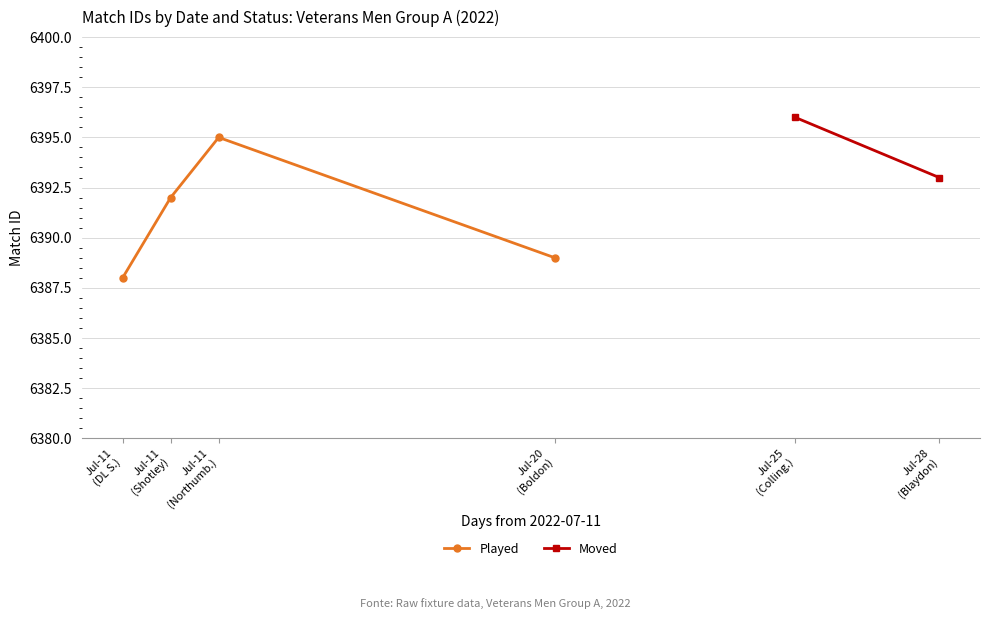

What is the value of the Played point at the 1st from the left?

6388